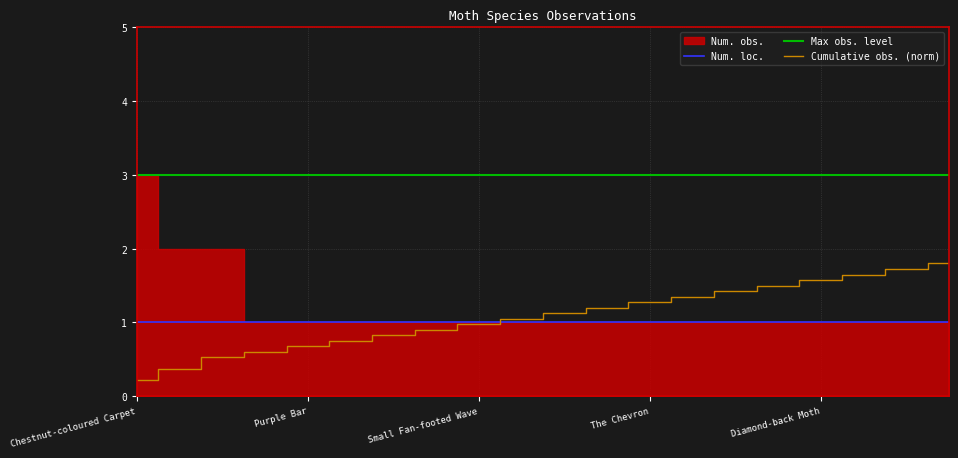

True or false: Num. obs. and Num. loc. intersect in this chart.

False